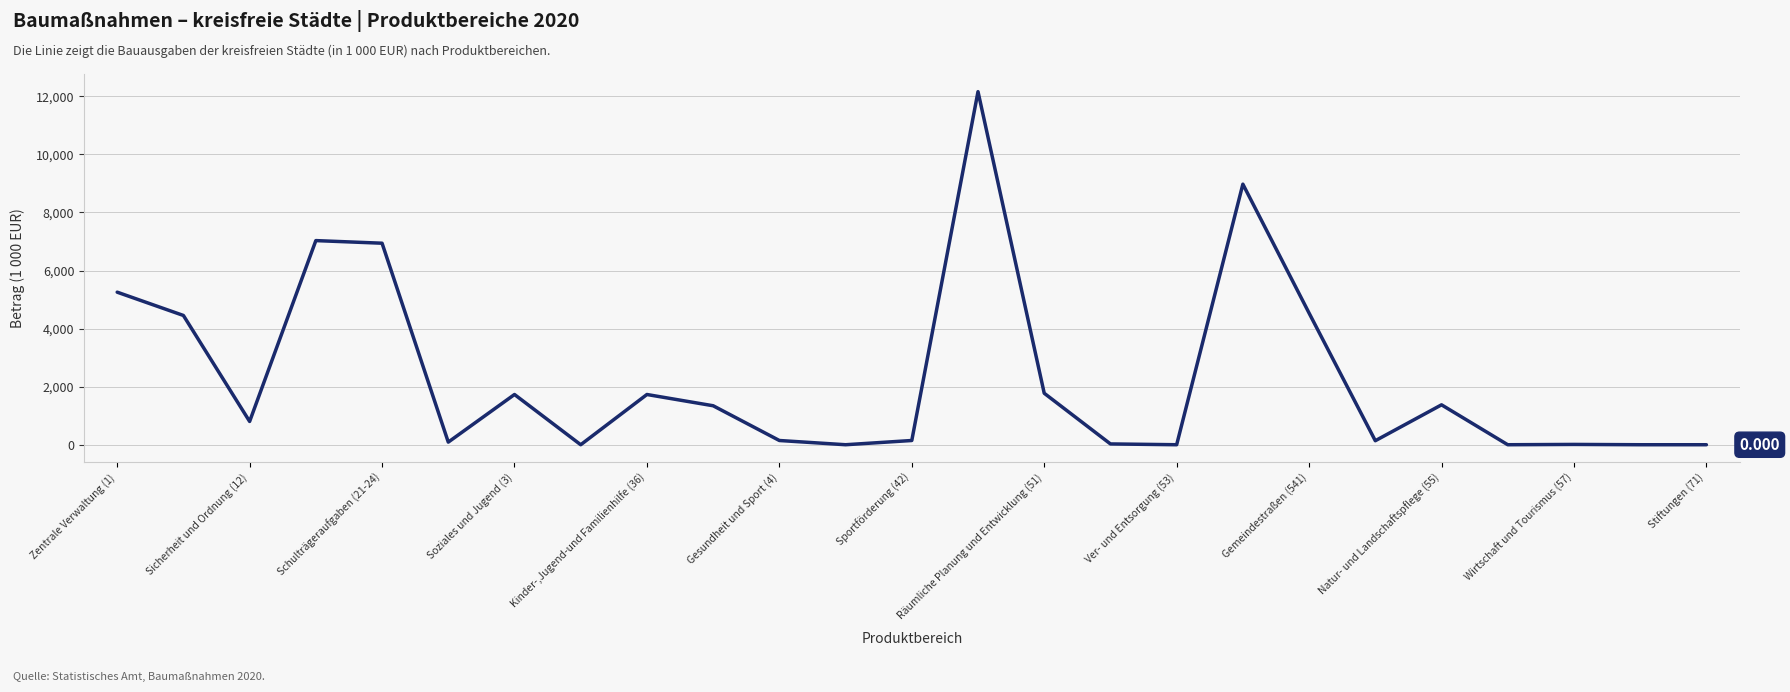

Does the chart display data point markers on the line(s)?

No